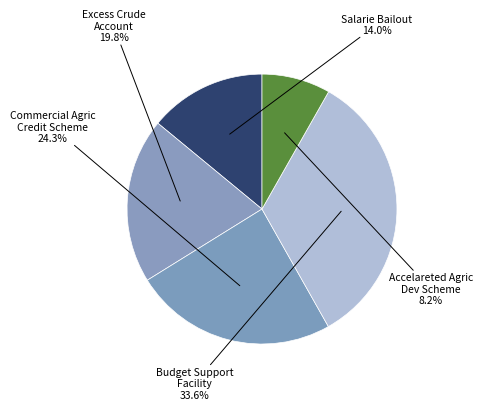

Between Budget Support Facility and Excess Crude Account, which is larger?

Budget Support Facility